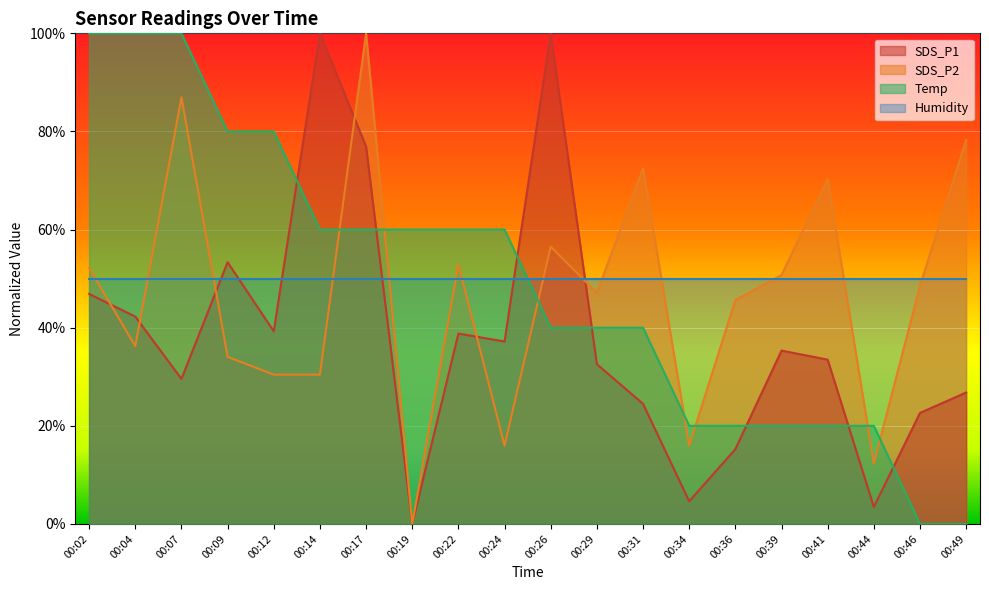

What is the sum of the SDS_P1 values at 00:02 and 00:34?

0.5